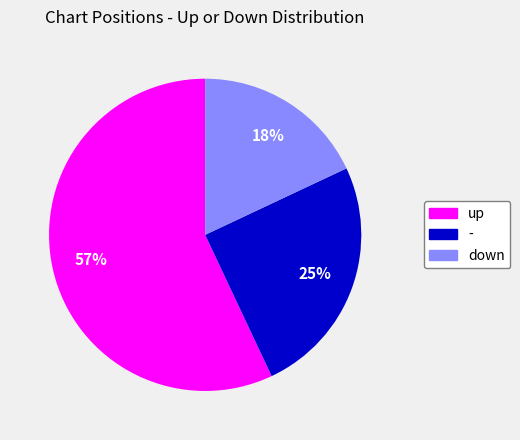

To the nearest percent, what is the difference between the - and down slice percentages?

7%